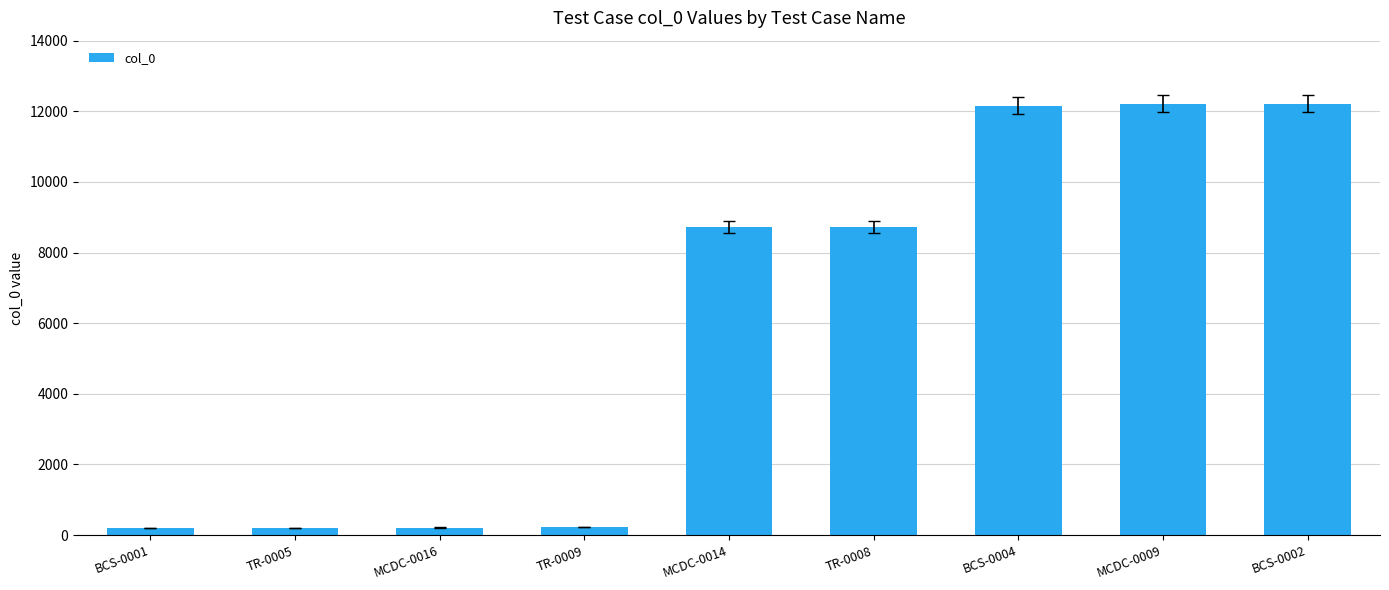

What is the value of the 6th bar from the left?

8727